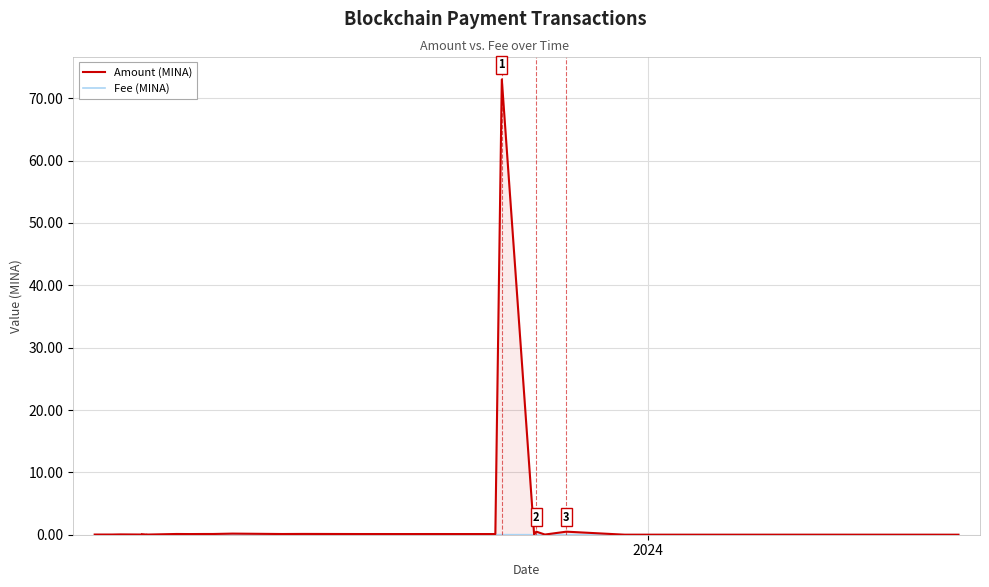

How many interior local valleys does the Fee (MINA) series have?

1